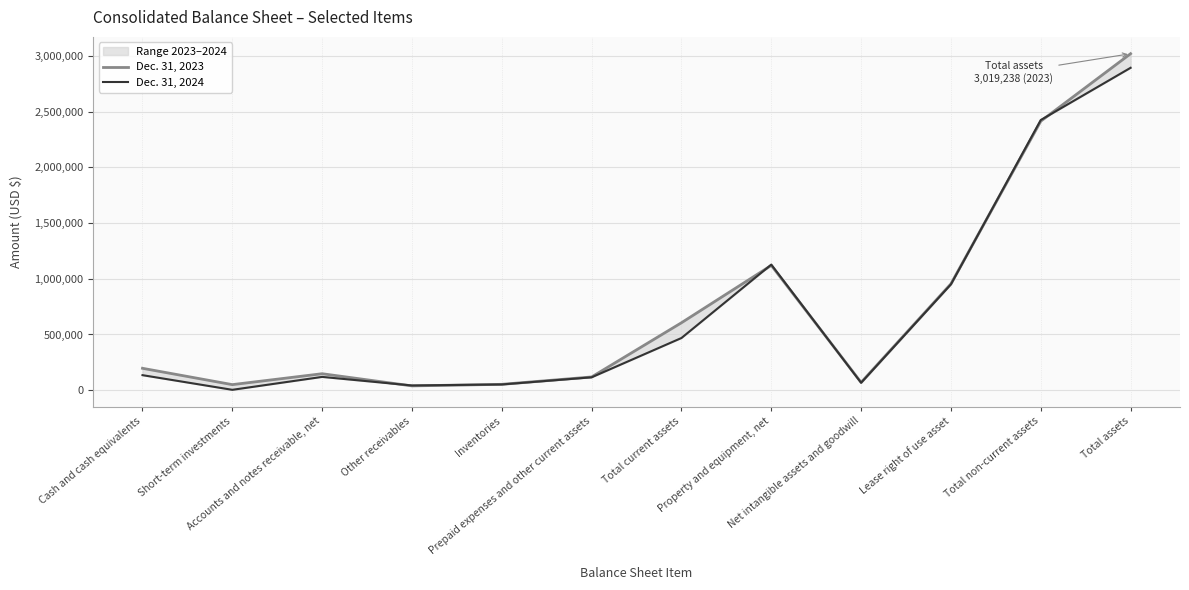

Reading left to right, transcribe all the data shown in this chart.

Dec. 31, 2023: 196661	50106	147980	38719	52830	118982	605278	1119885	70026	954564	2413960	3019238
Dec. 31, 2024: 135064	3529	119441	42469	51650	115834	468403	1127042	66644	949977	2424251	2892654